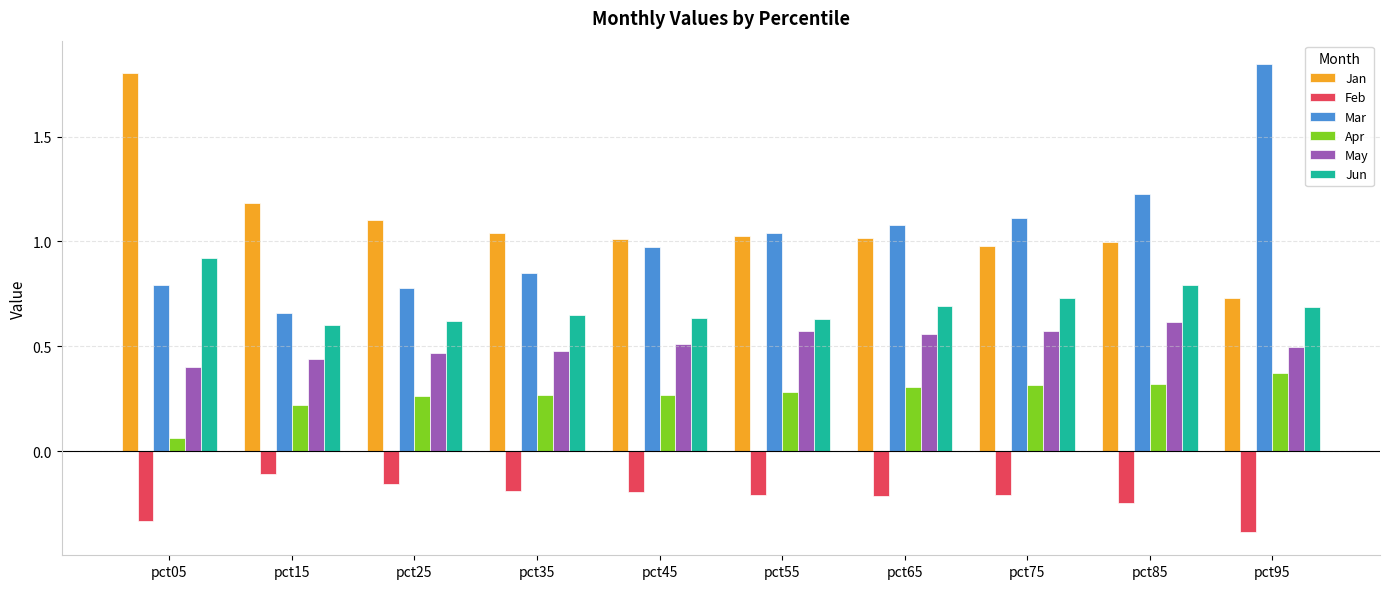

The May series shows 0.6 at pct75. True or false?

True